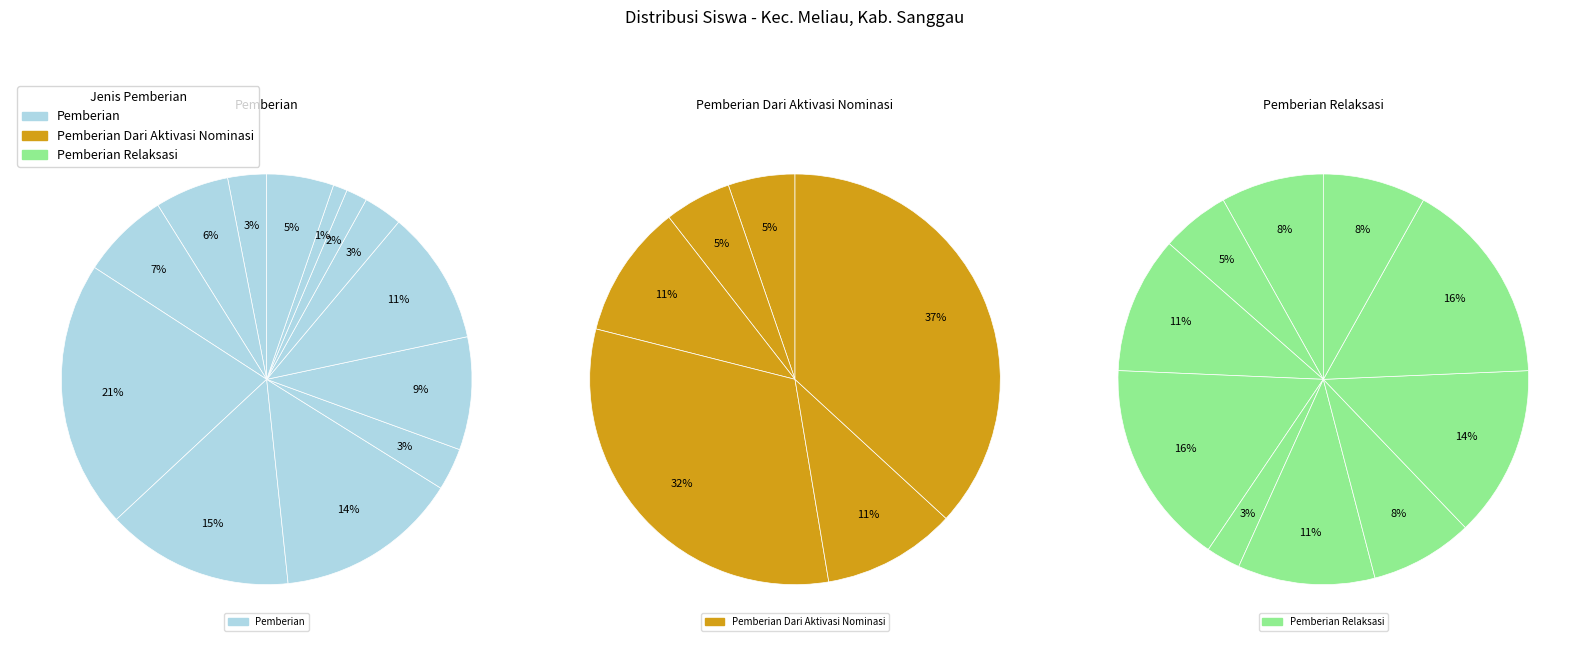

To the nearest percent, what is the average slice percentage?

8%